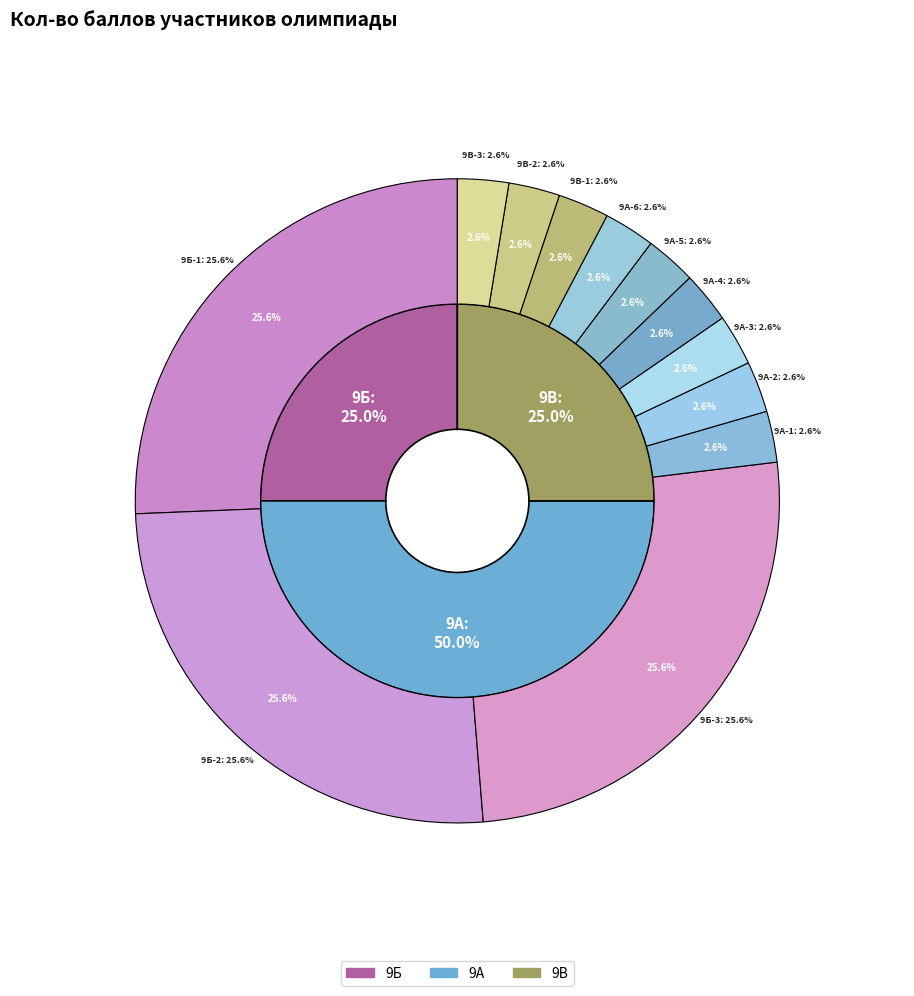

How many slices are in this pie chart?

12